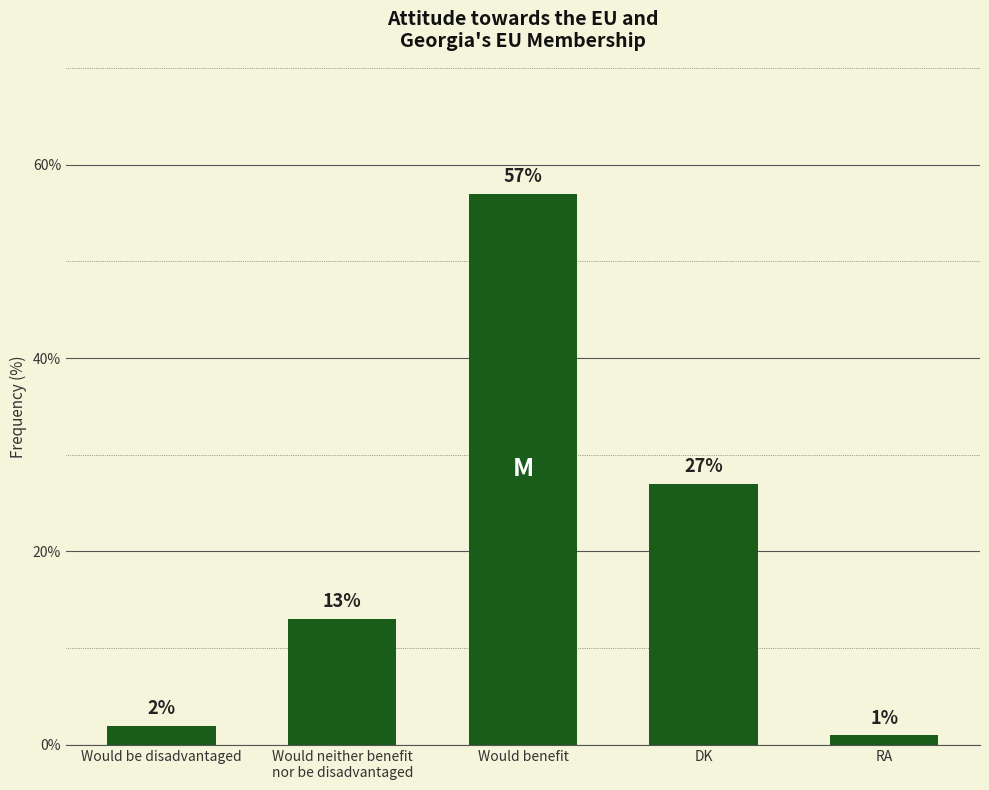

Count the number of categories in the chart.

5